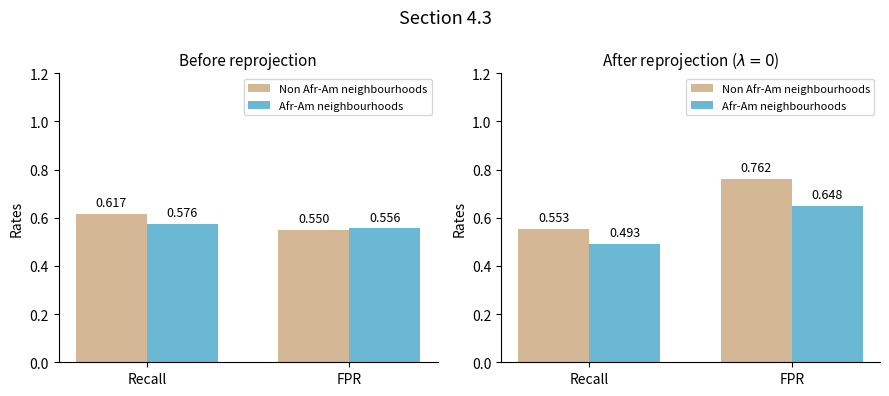

Does the chart contain any negative values?

No